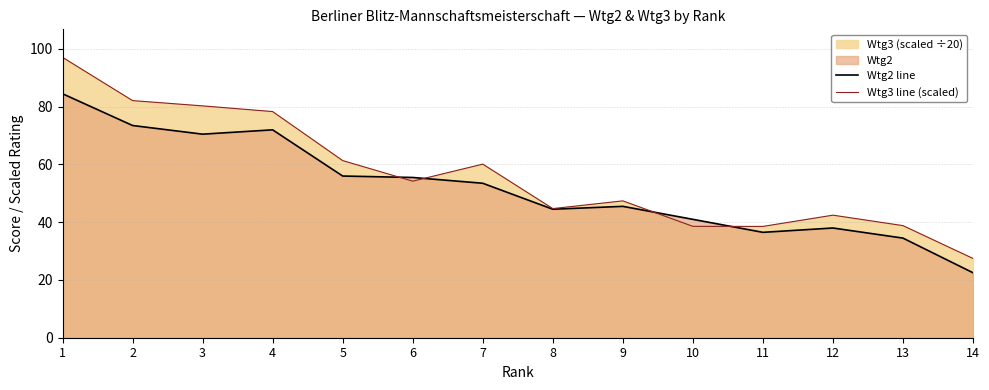

Between 7 and 1, which is larger?

1